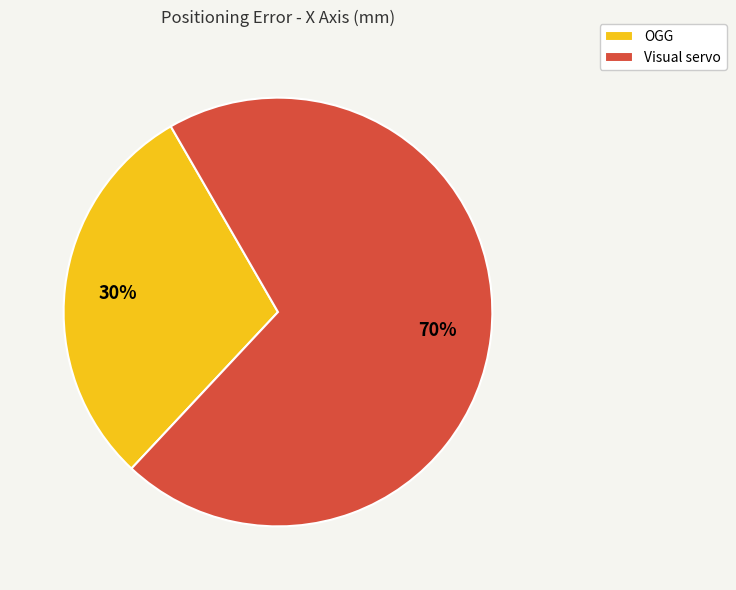

The OGG slice represents 44% of the pie. True or false?

False